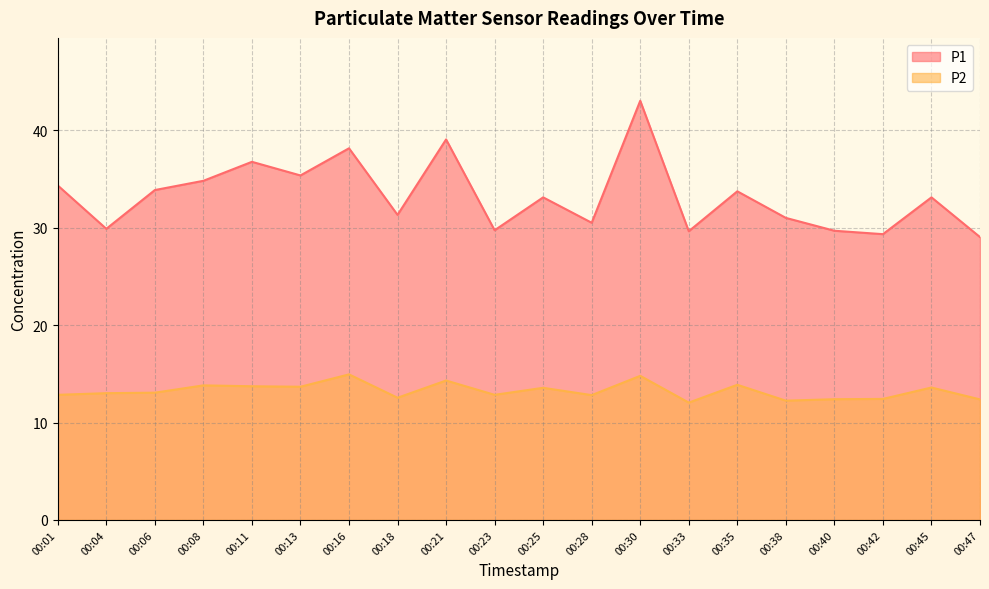

List the series in order of their overall mean, lowest first.

P2, P1